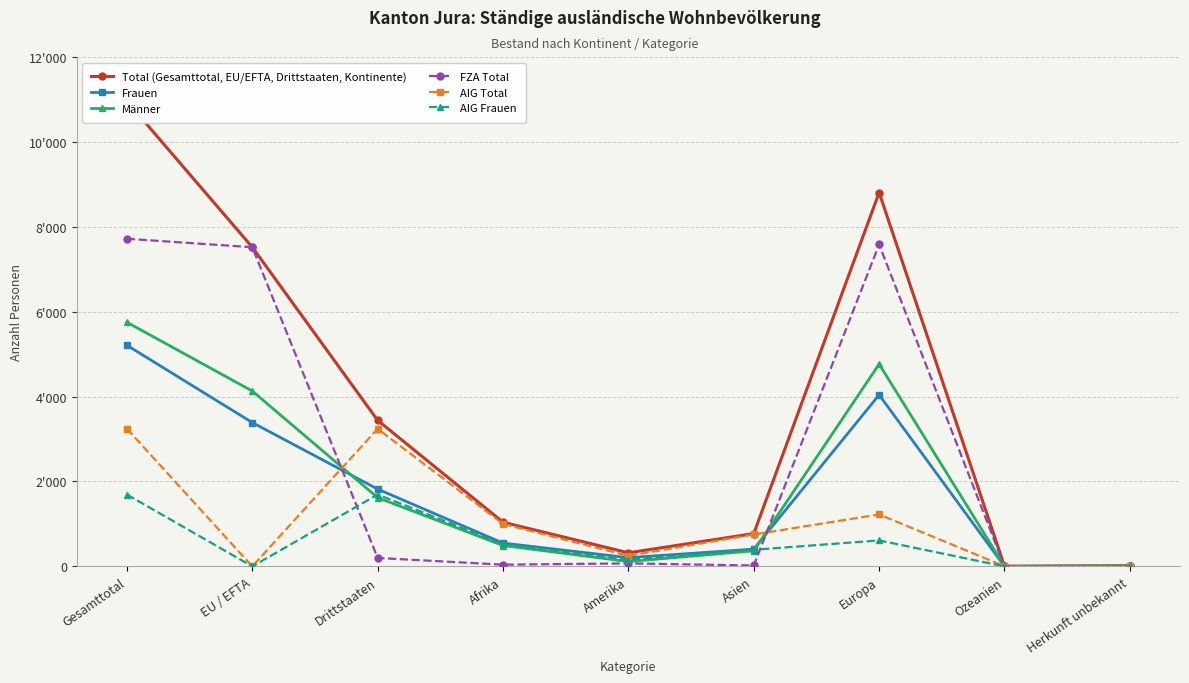

The value of Frauen at Europa is 4041. True or false?

True